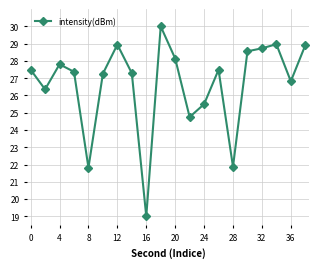

What is the greatest value displayed?

30.0